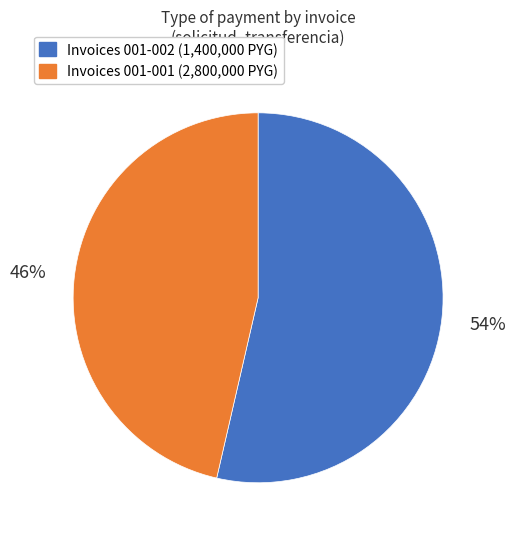

Is there any slice that represents more than half of the pie?

Yes